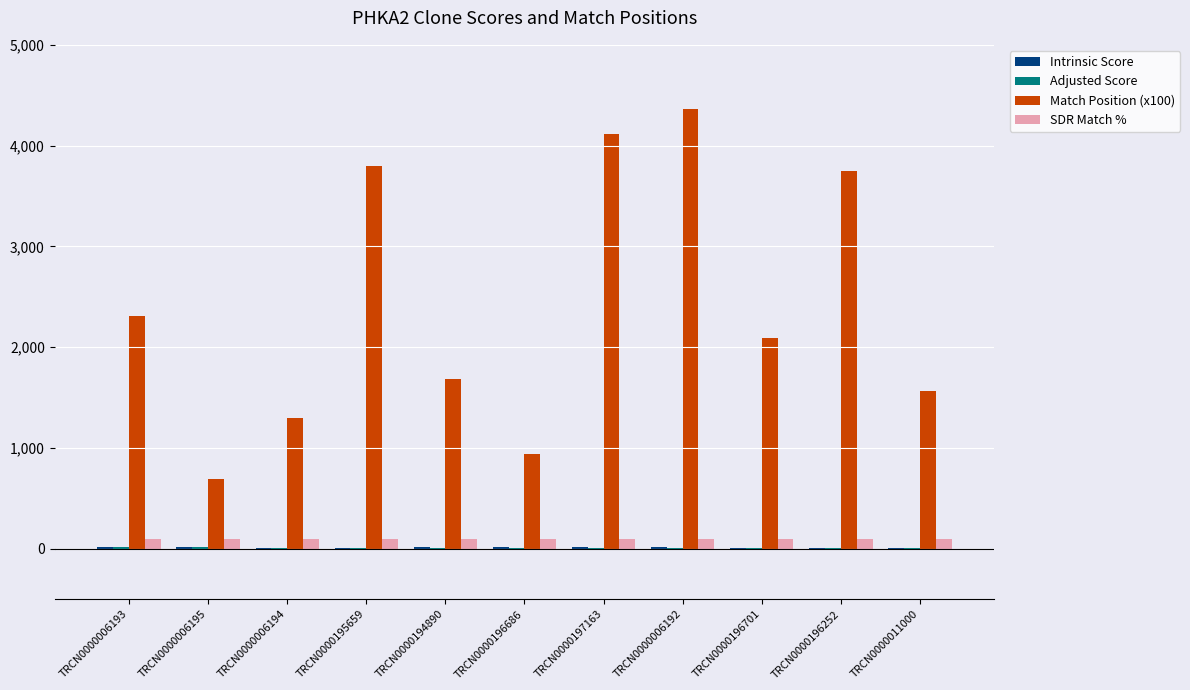

What is the sum of all Match Position (x100) values?

26606.0